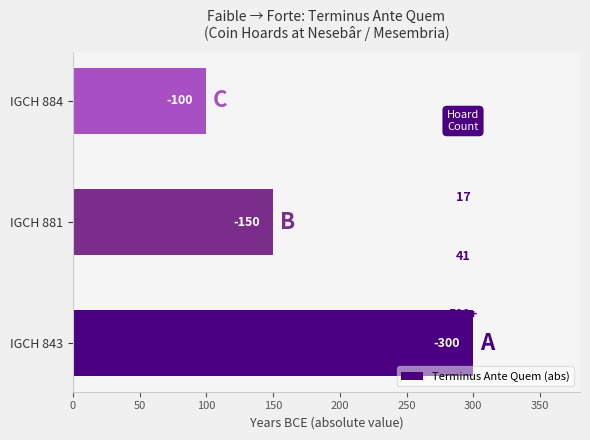

How many bars are there in total?

3